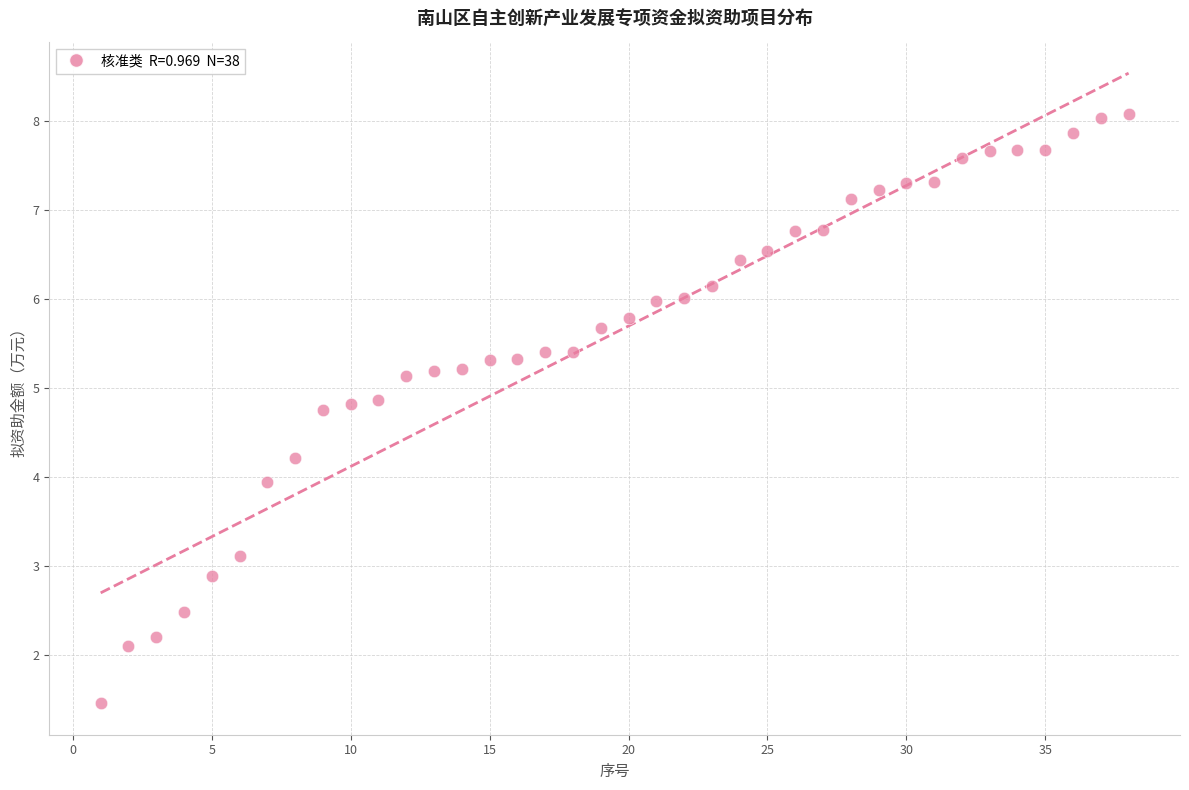

What is the range of Y values (max minus min)?

6.6